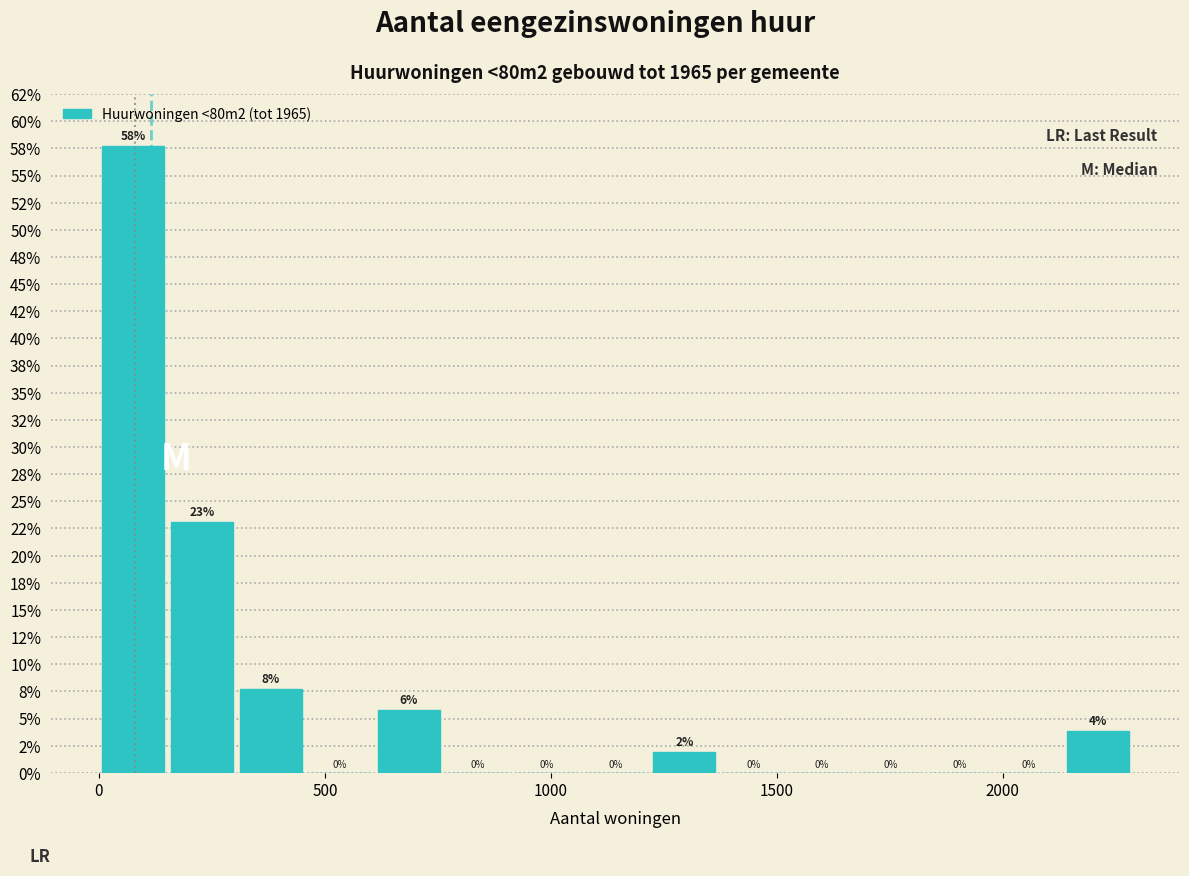

Read against the x-axis, roughly where is the centre of the tallest bar?

100